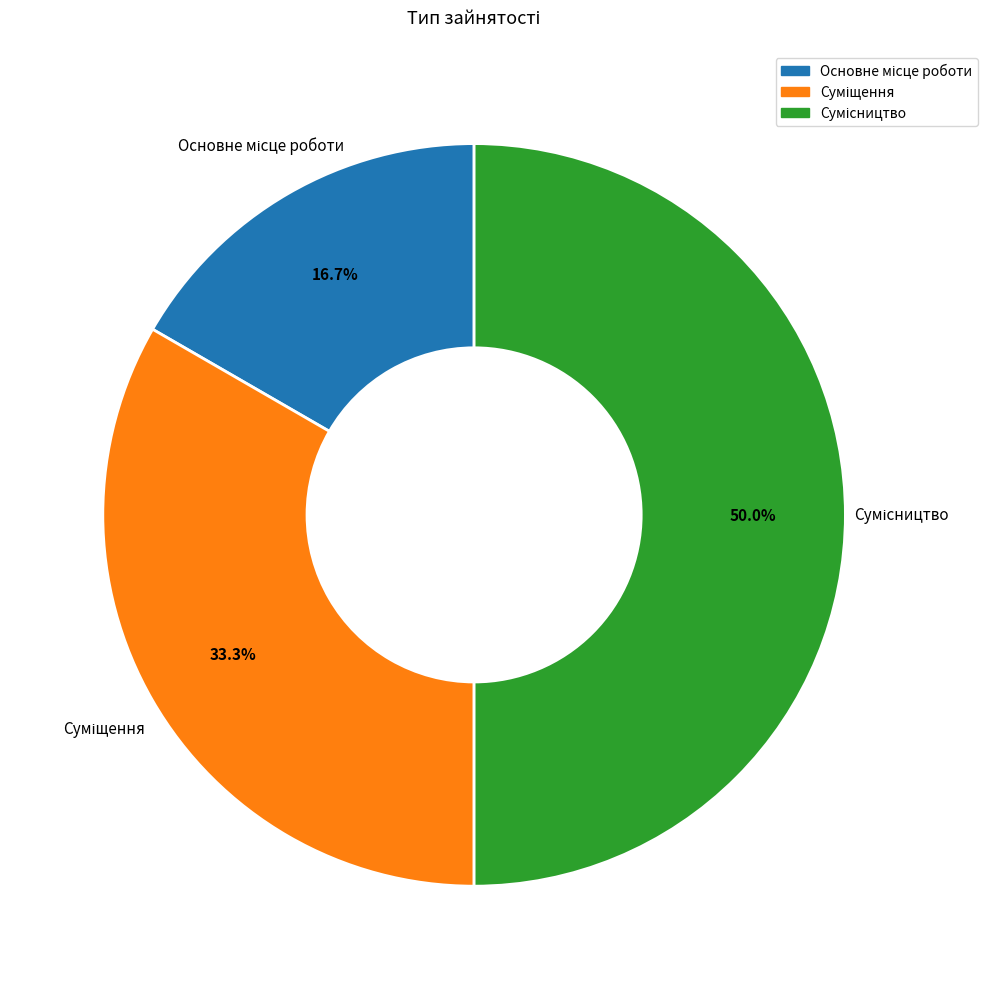

The Сумісництво slice represents 50% of the pie. True or false?

True